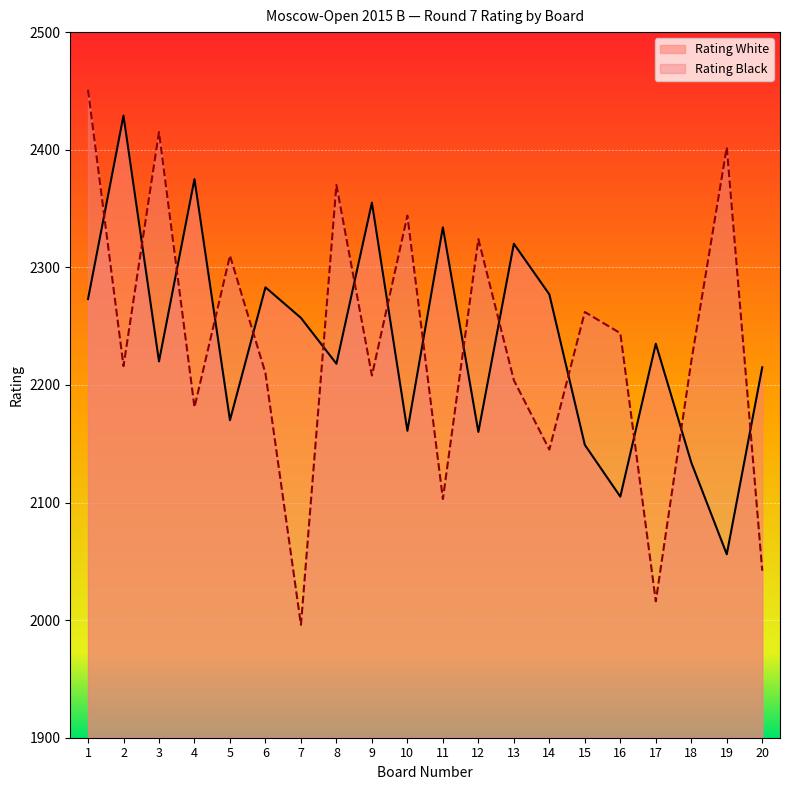

Rank the series by their average value, from highest to lowest.

Rating White, Rating Black